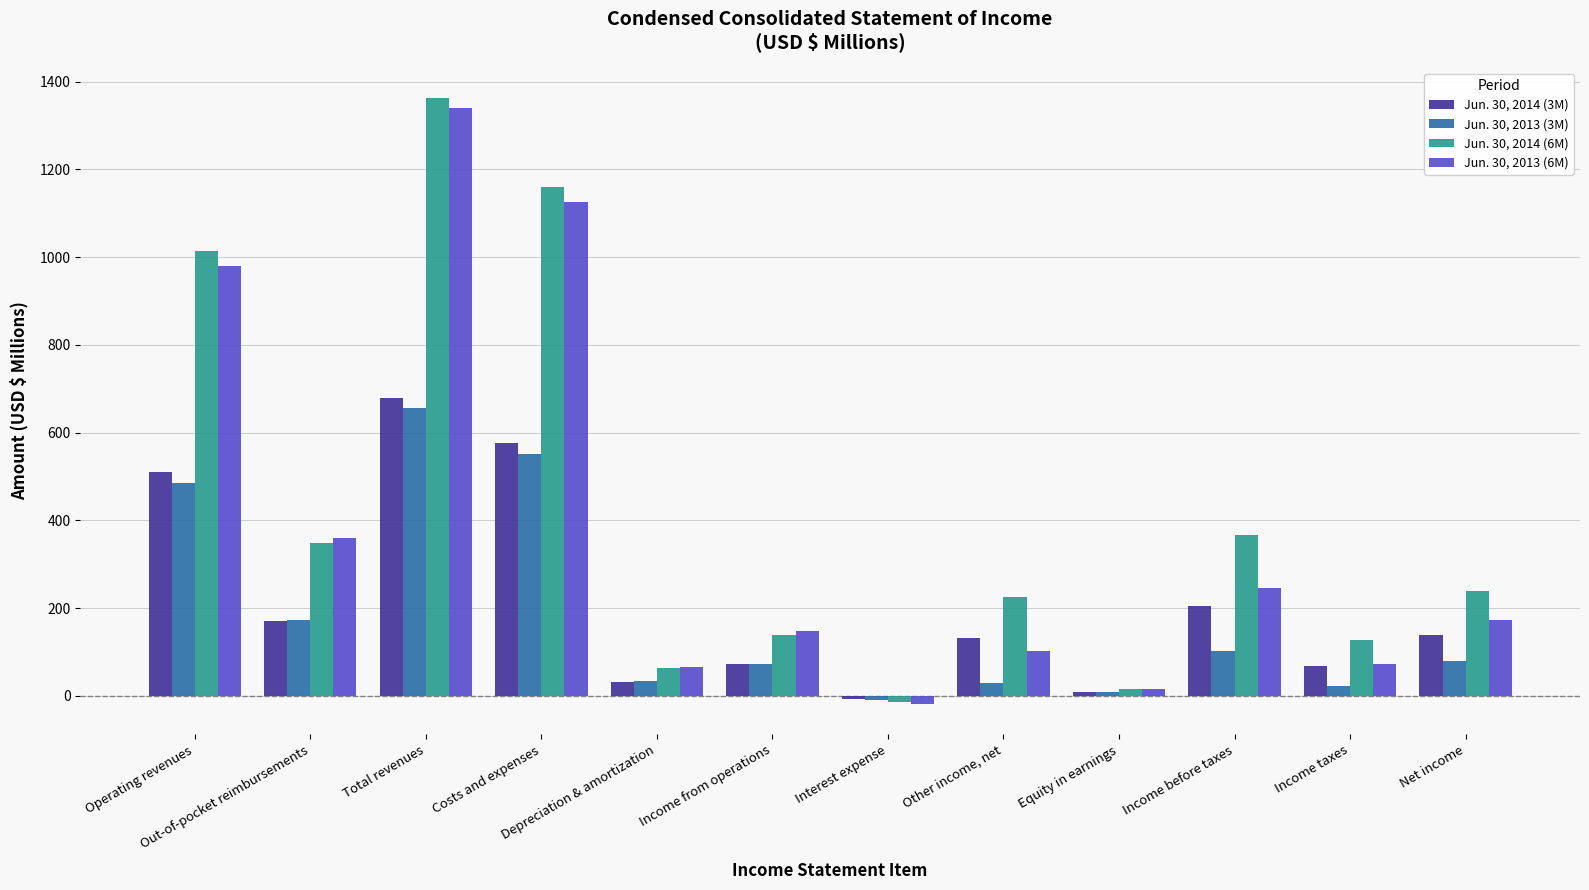

How many data points in Jun. 30, 2013 (3M) are less than 78?

6